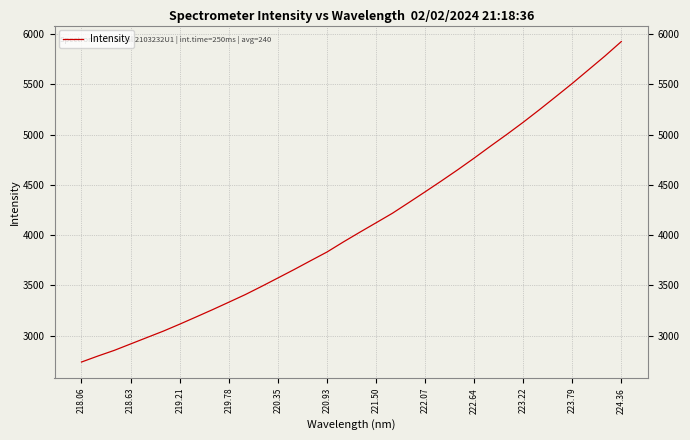

What is the smallest value displayed?

2736.5